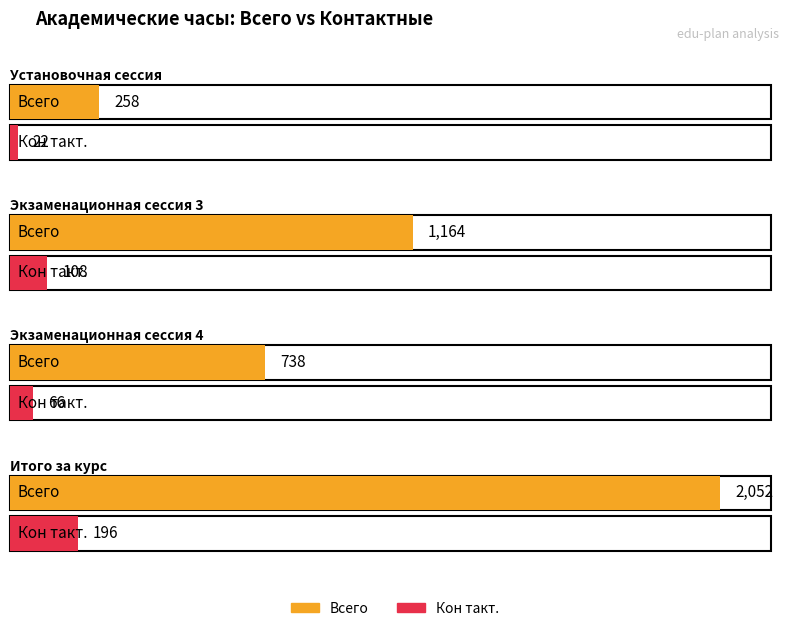

At which label does Кон такт. reach its peak?

Итого за курс